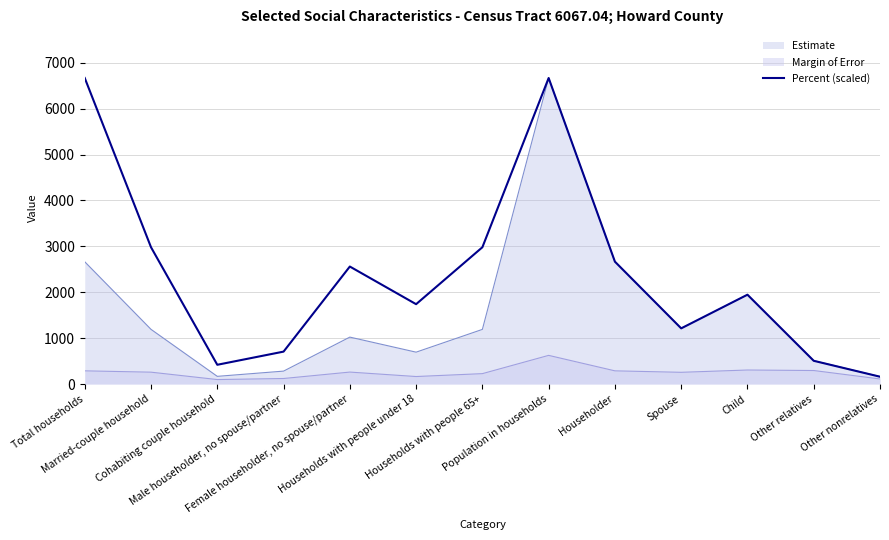

What is the difference between the second highest and minimum values?

6508.9